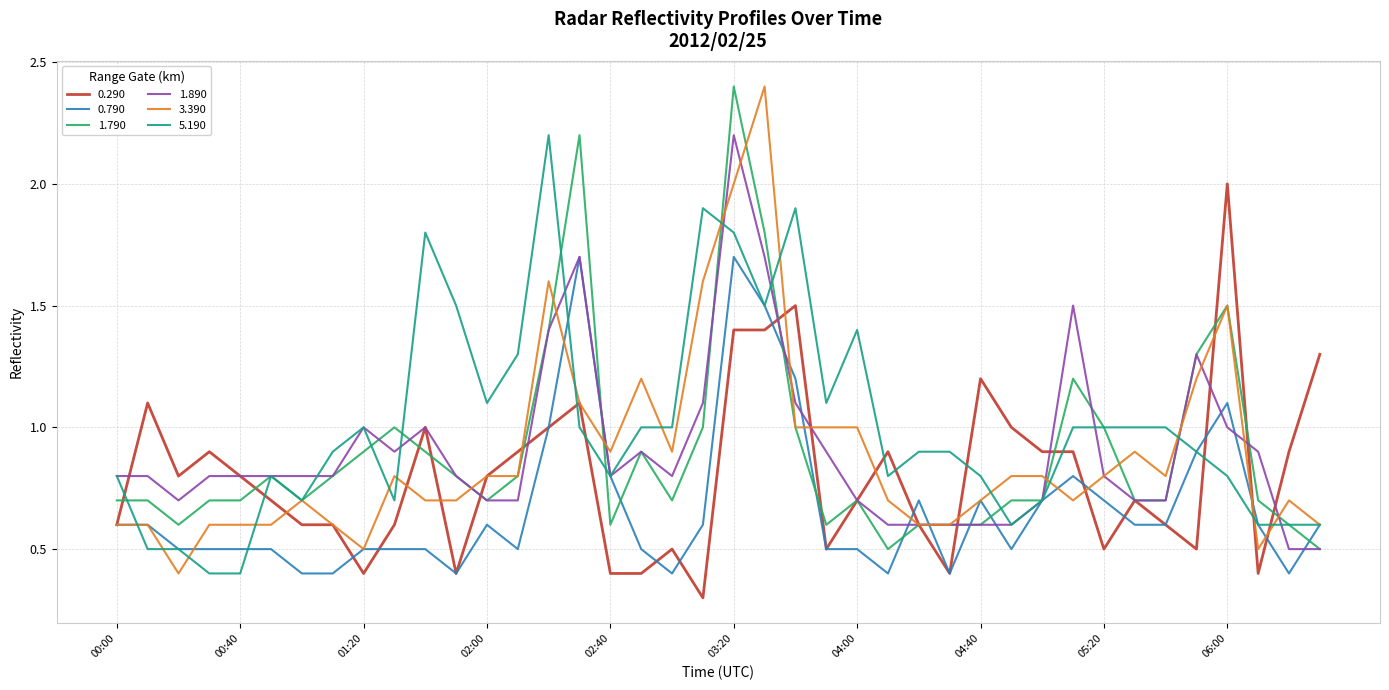

What is the maximum value for 5.190?

2.2